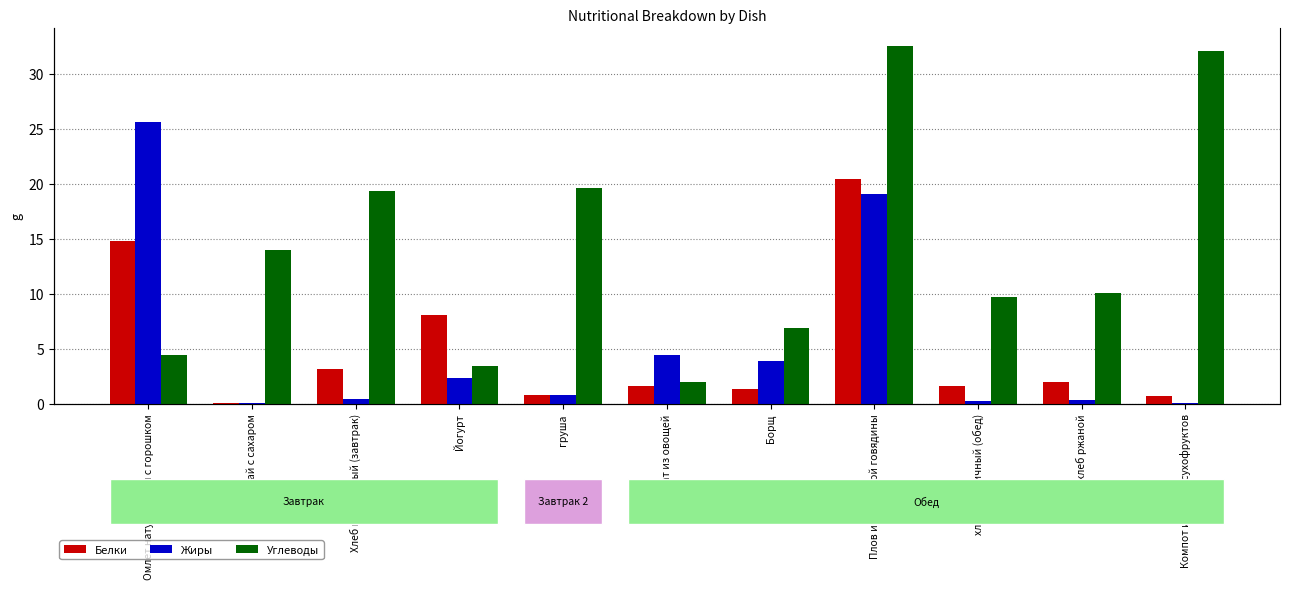

What is the difference between the maximum and minimum values in the Жиры series?

25.6